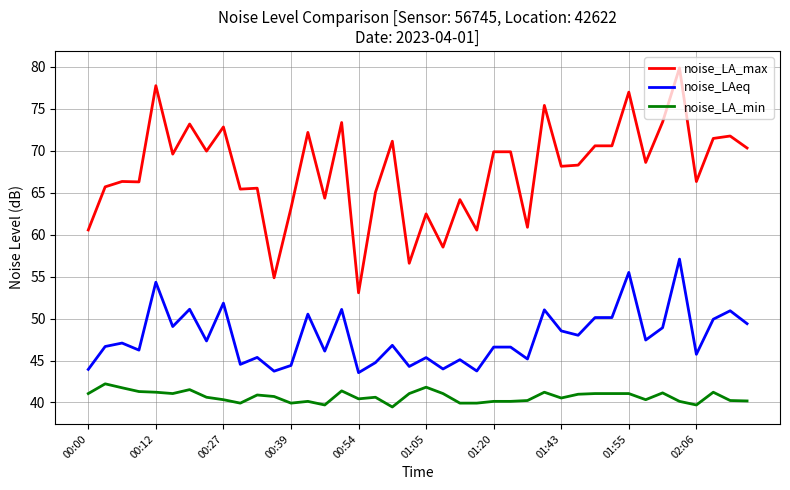

What is the difference between the maximum and minimum values in the noise_LA_max series?

26.8